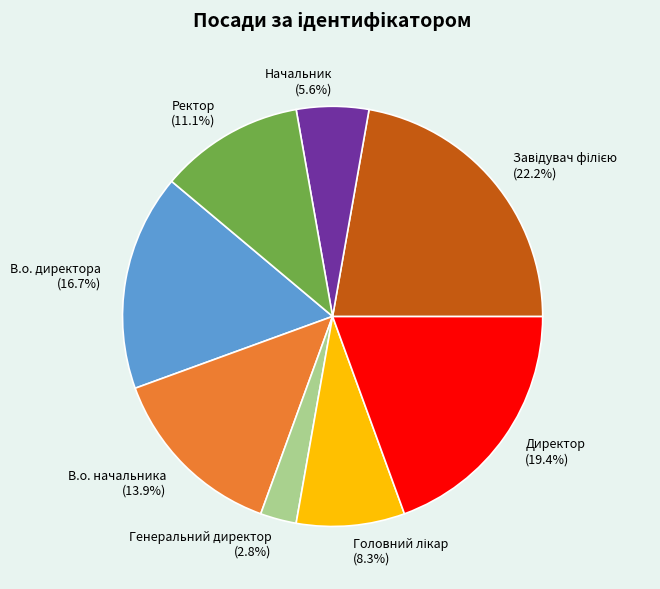

To the nearest percent, what is the average slice percentage?

12%